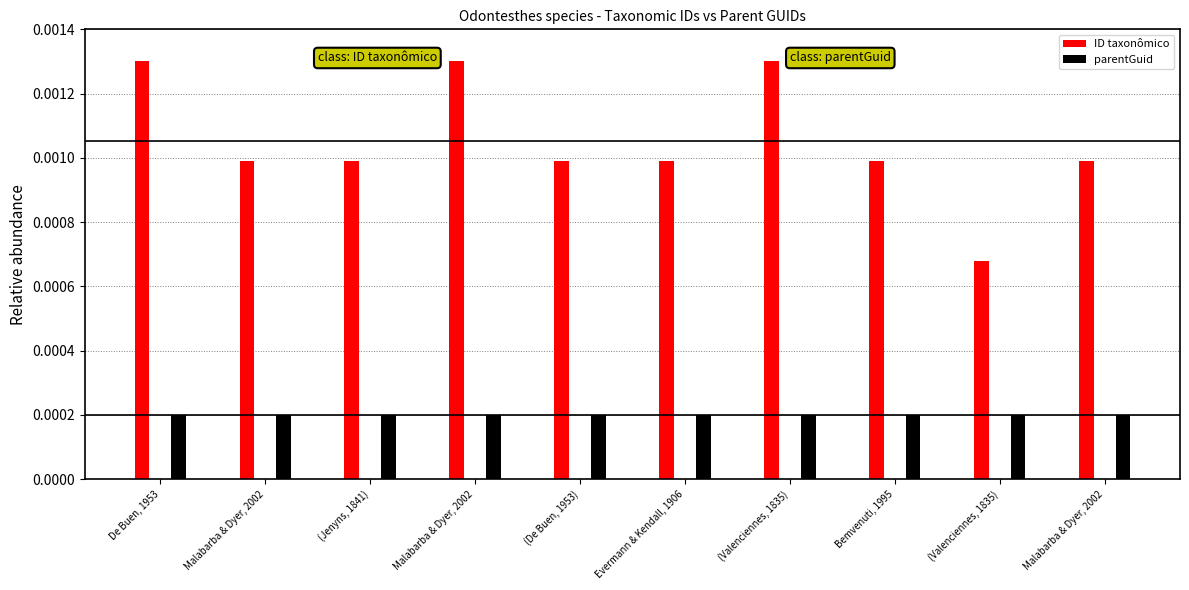

At how many categories does at least one series exceed 0?

10